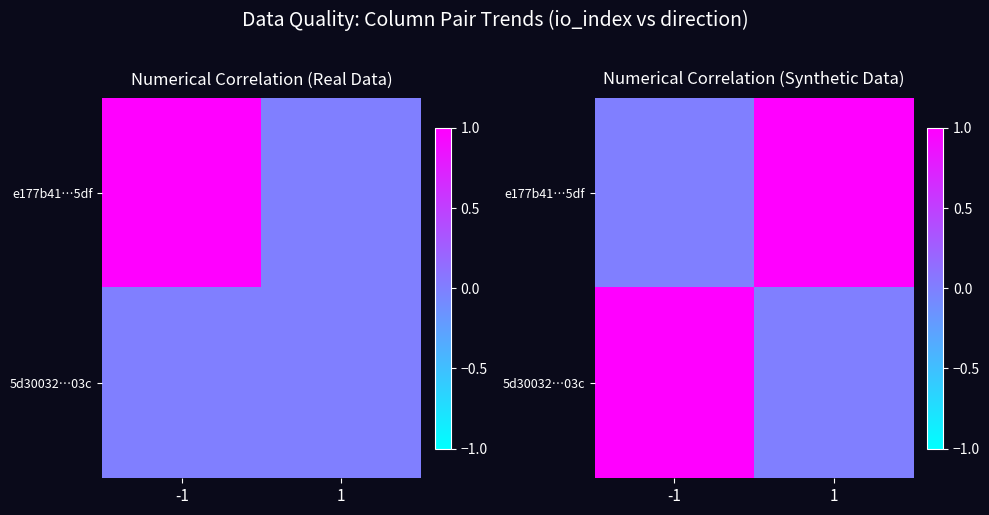

What is the maximum value shown in the chart?

1